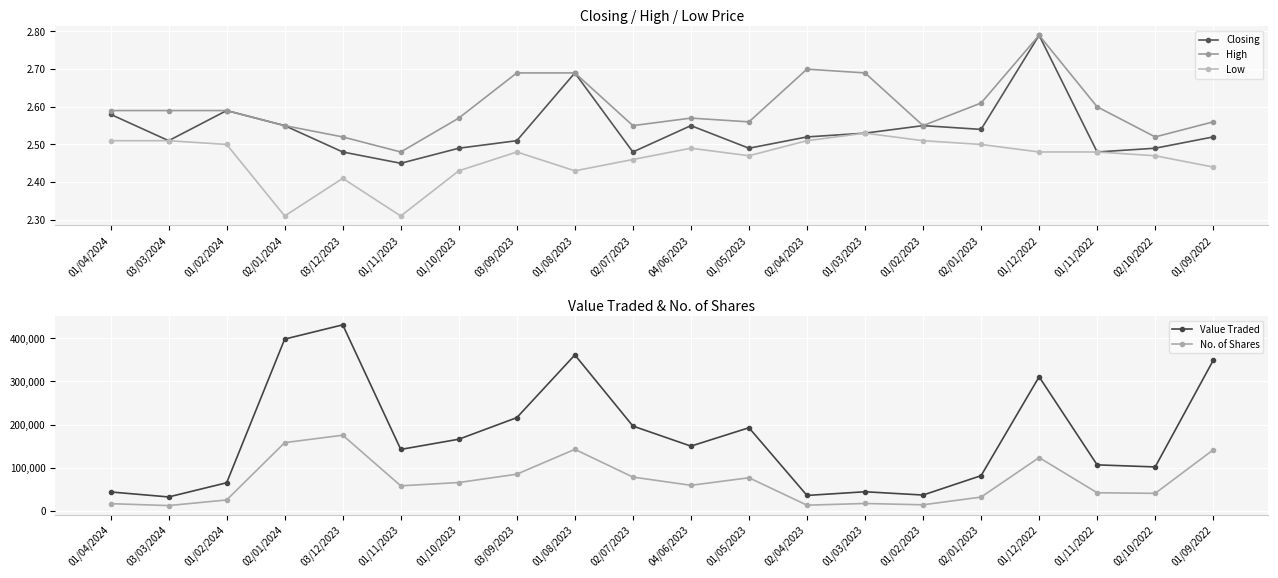

True or false: No. of Shares and High cross at least once.

False